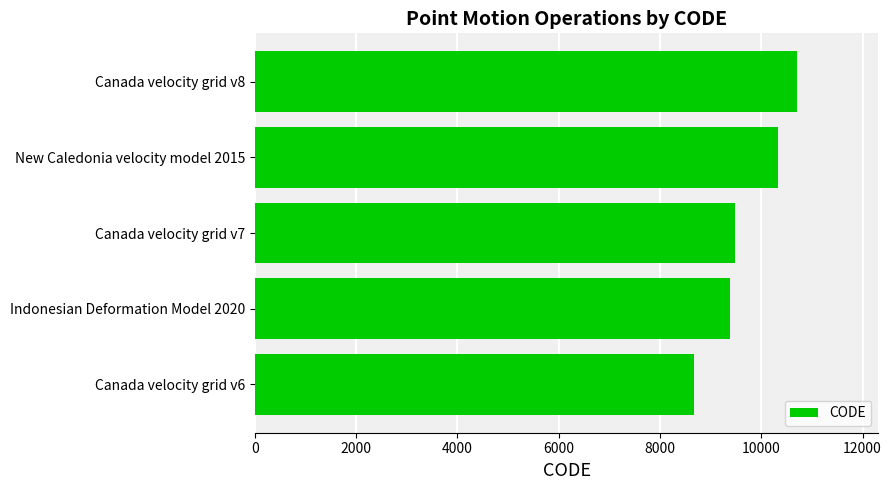

Where is the data nearest to the value 9691?

Canada velocity grid v7